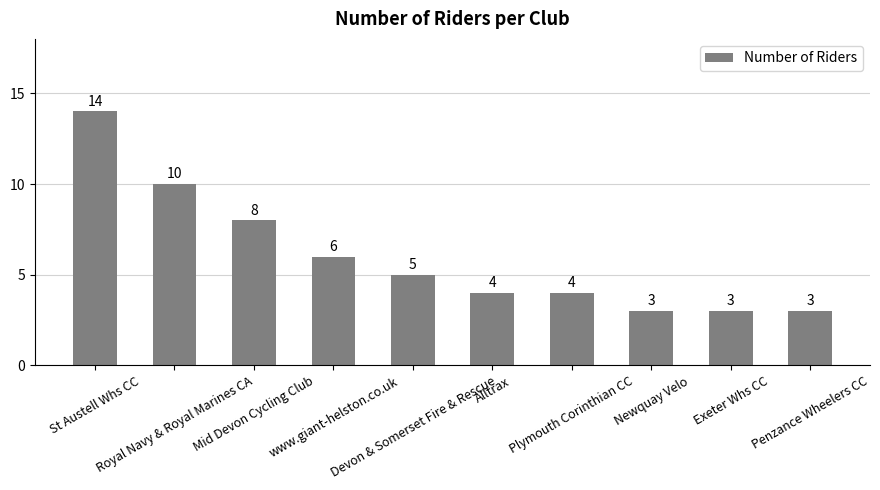

True or false: the data shows 4 at Alltrax.

True